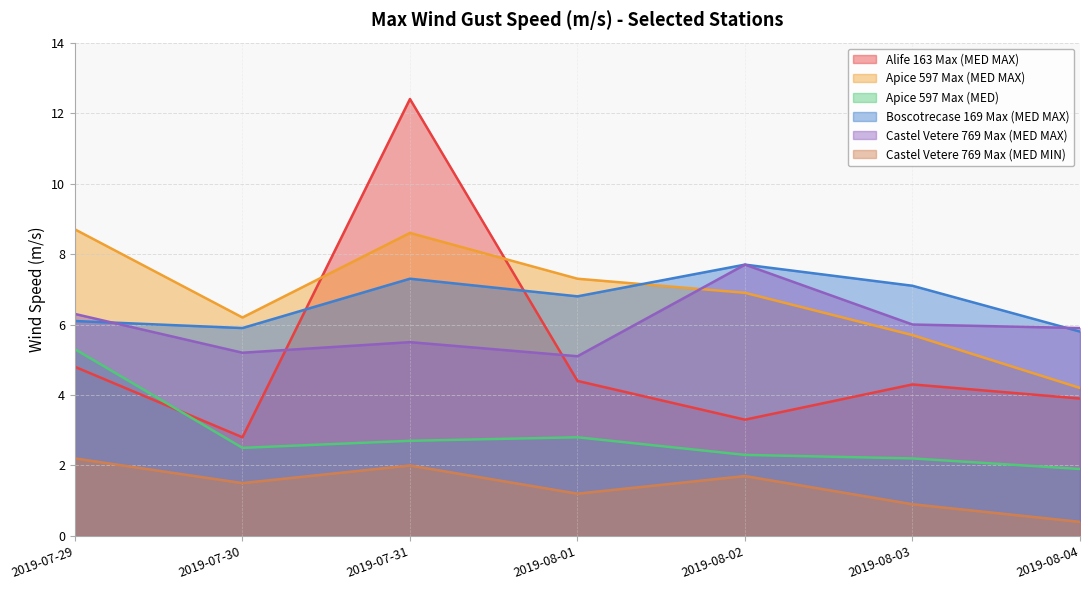

In Apice 597 Max (MED MAX), how many points are lower than both neighbors (excluding endpoints)?

1